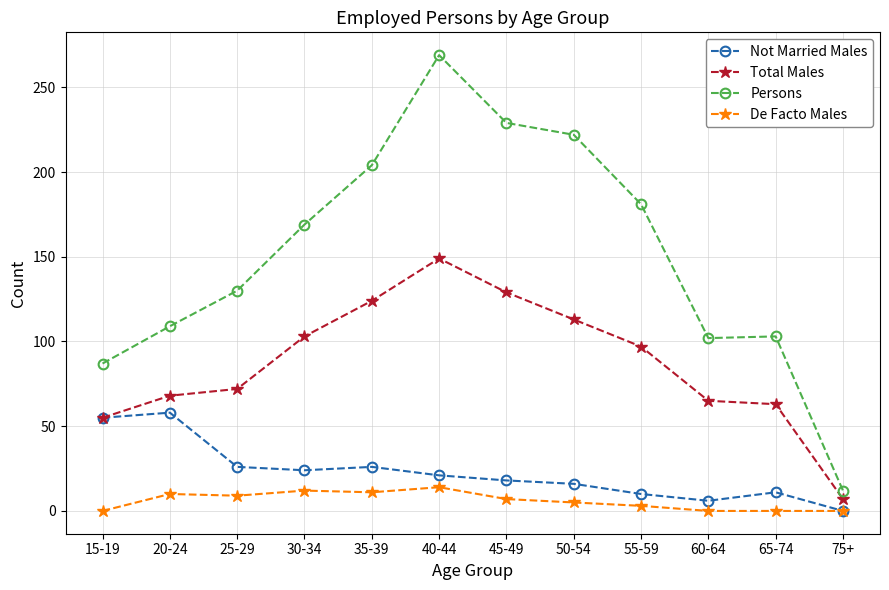

What is the label of the 9th point from the right?

30-34